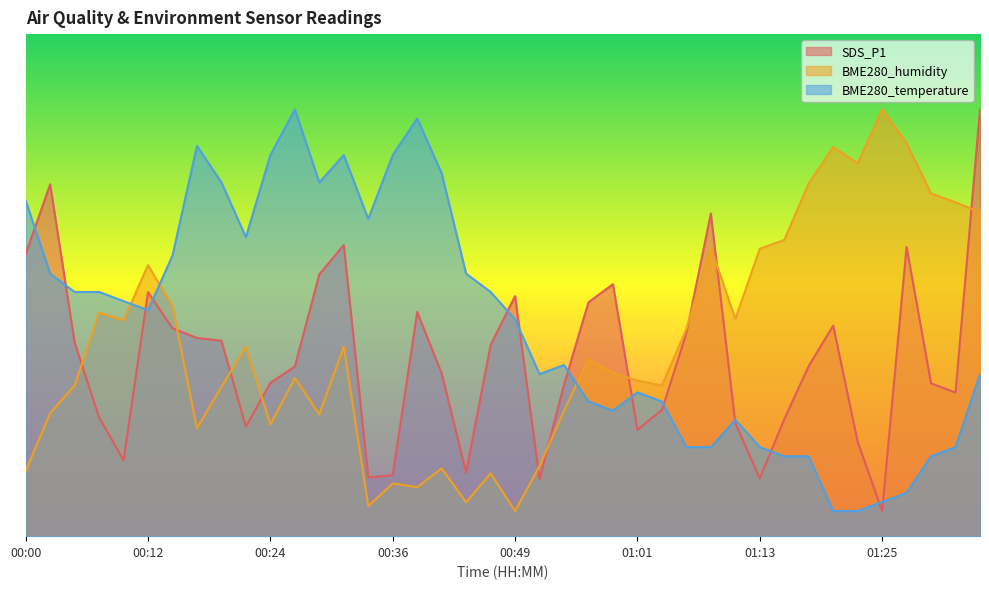

What is the sum of all SDS_P1 values?

1415.7